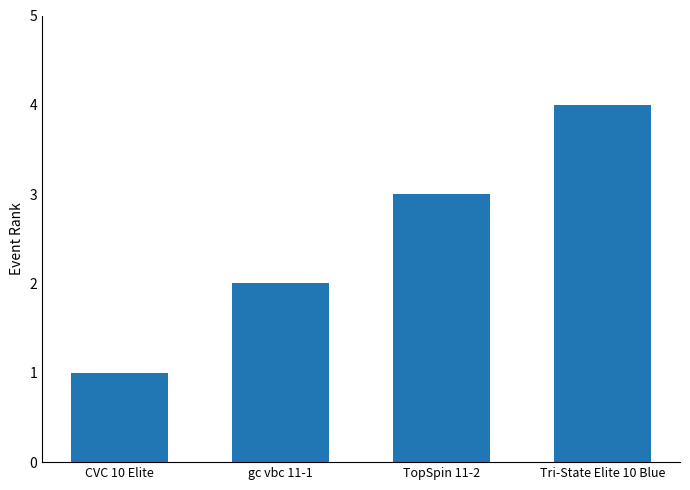

Reading left to right, what are all the values shown in this chart?

1	2	3	4